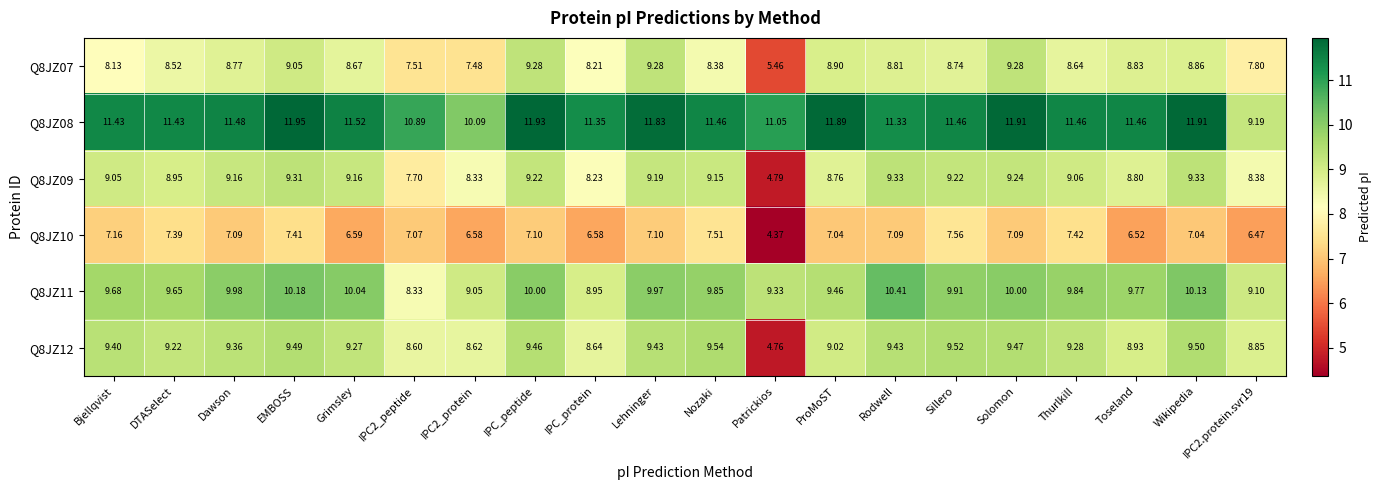

Is the value of Q8JZ07 at Sillero greater than the value of Q8JZ10 at IPC2.protein.svr19?

Yes